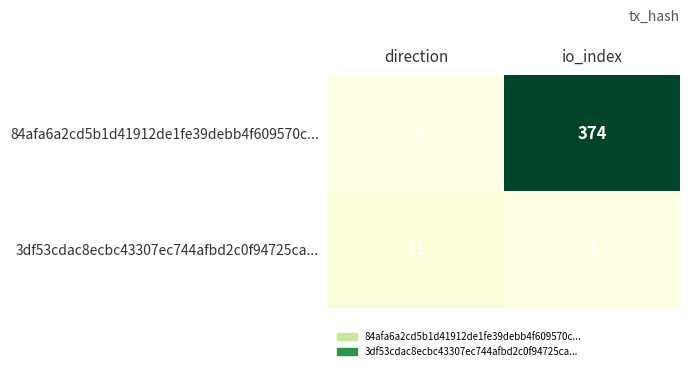

List the series in order of their overall mean, highest first.

84afa6a2cd5b1d41912de1fe39debb4f609570c..., 3df53cdac8ecbc43307ec744afbd2c0f94725ca...